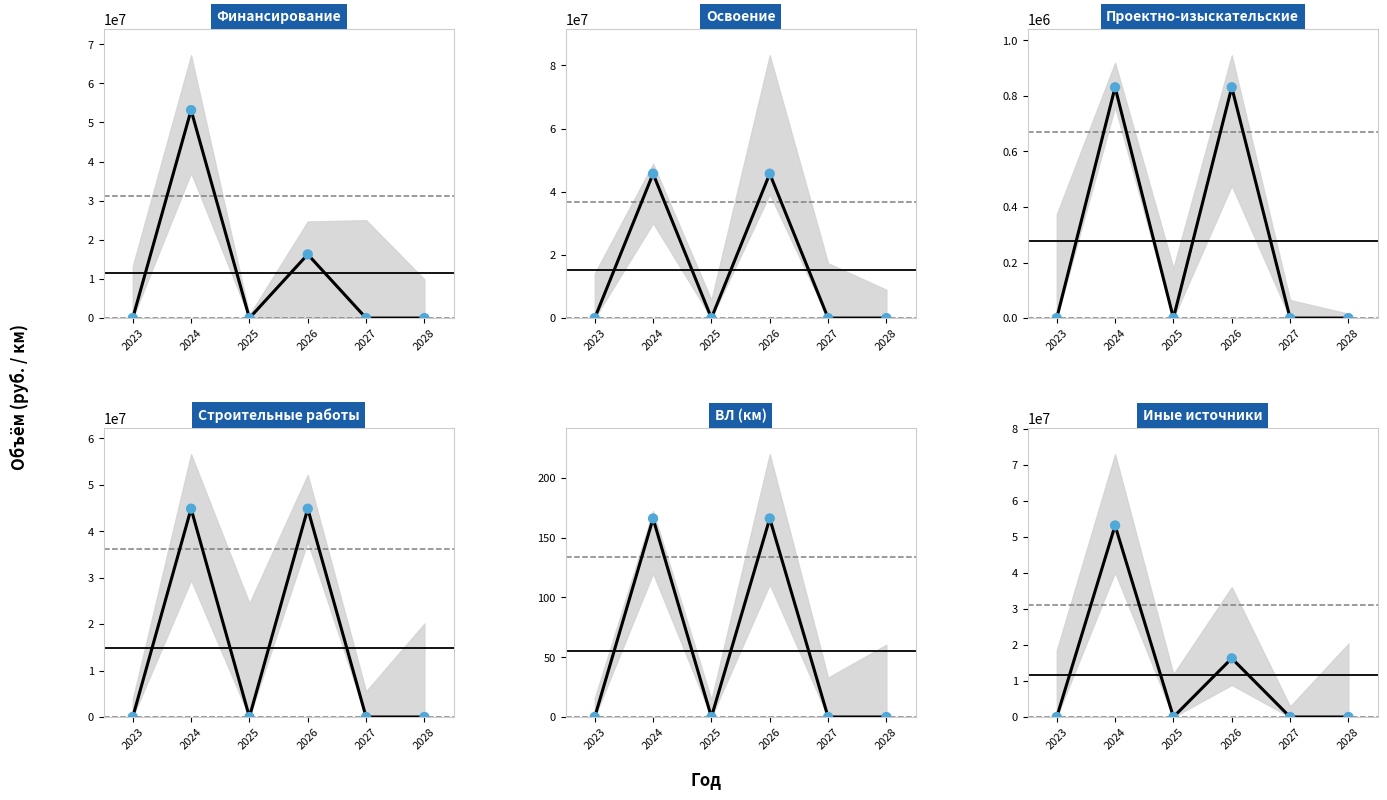

At which category is the sum across all series the highest?

2024